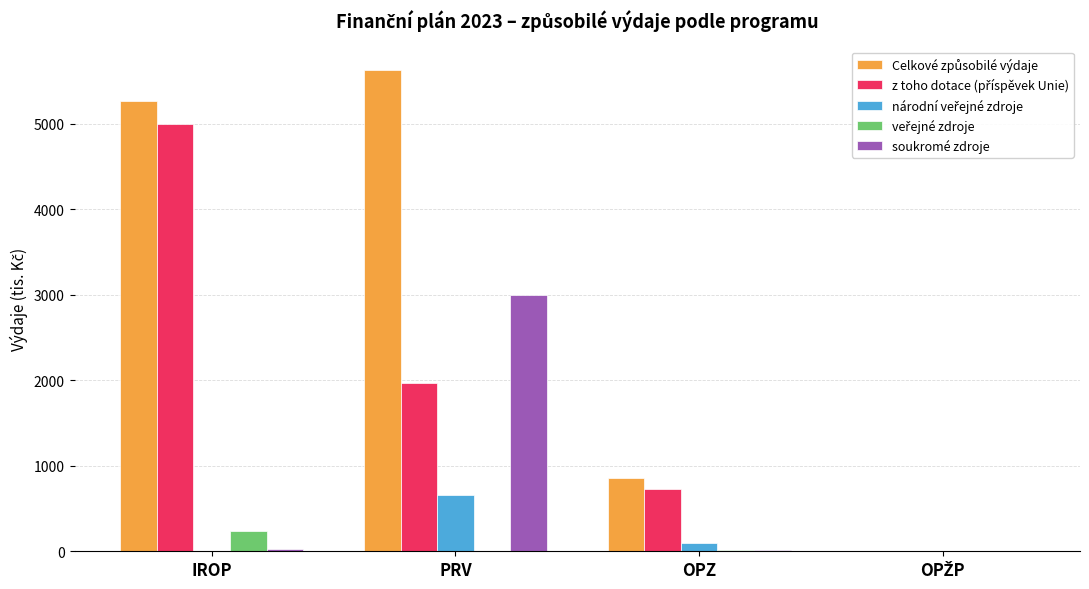

Are the bars horizontal?

No